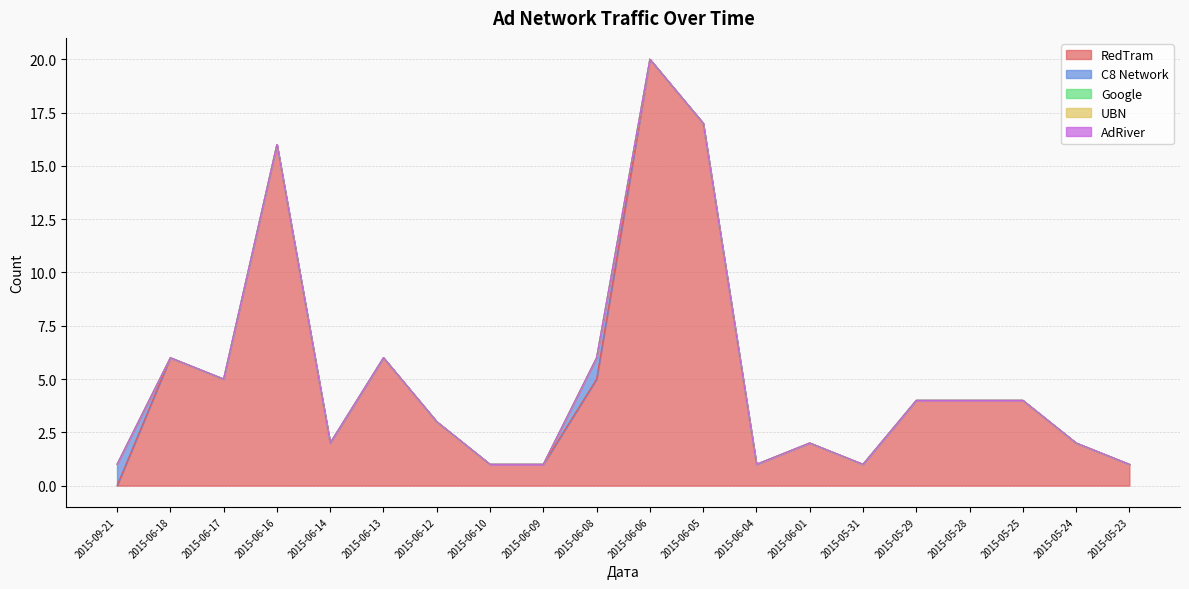

Reading left to right, list all the values displayed in this chart.

RedTram: 0	6	5	16	2	6	3	1	1	5	20	17	1	2	1	4	4	4	2	1
C8 Network: 1	0	0	0	0	0	0	0	0	1	0	0	0	0	0	0	0	0	0	0
Google: 0	0	0	0	0	0	0	0	0	0	0	0	0	0	0	0	0	0	0	0
UBN: 0	0	0	0	0	0	0	0	0	0	0	0	0	0	0	0	0	0	0	0
AdRiver: 0	0	0	0	0	0	0	0	0	0	0	0	0	0	0	0	0	0	0	0